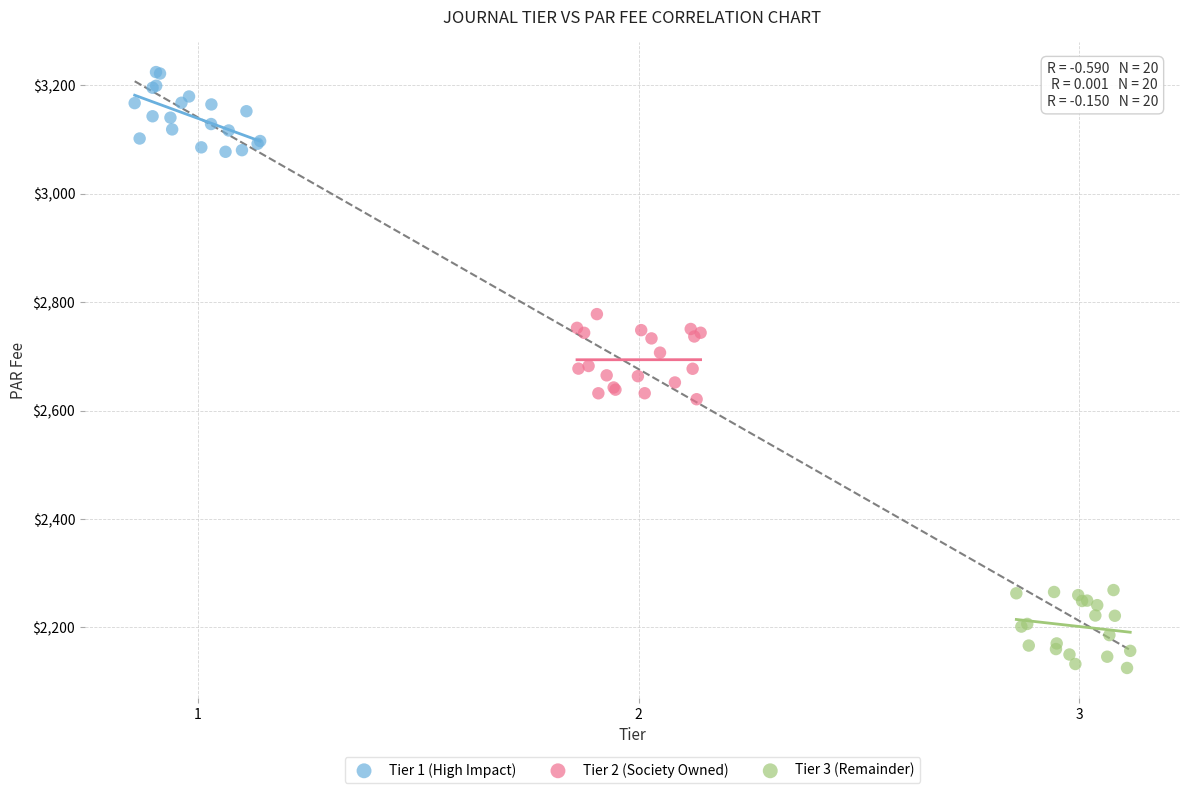

Which series contains the highest Y value?

Tier 1 (High Impact)